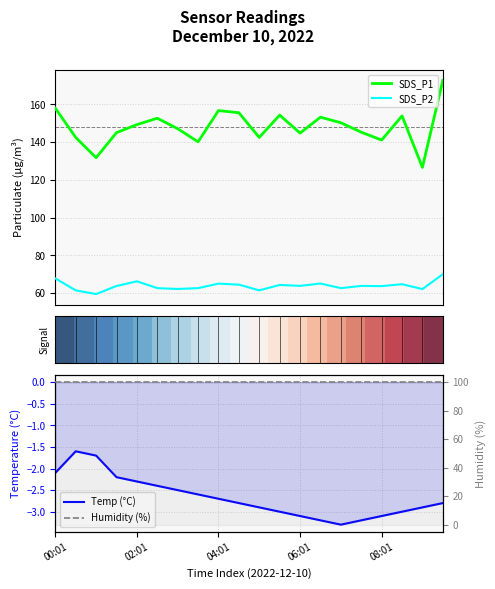

Does the chart display data point markers on the line(s)?

No